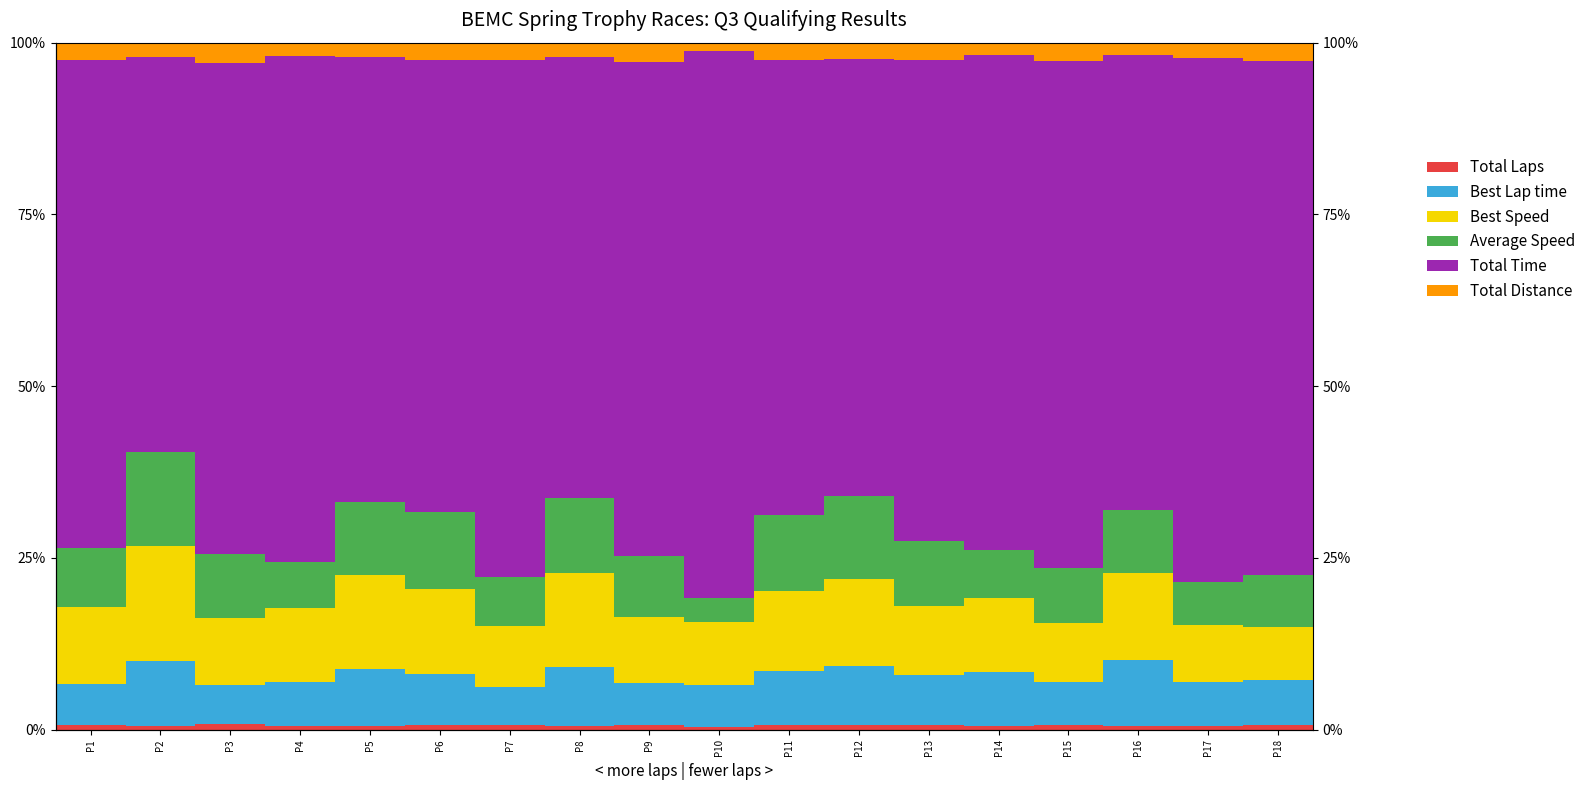

What is the difference between the highest and lowest values at P2?

57.0